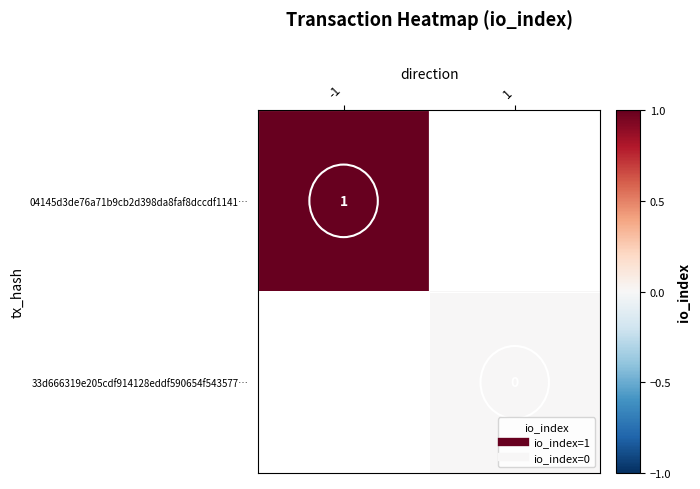

Is the value of 04145d3de76a71b9cb2d398da8faf8dccdf1141… at -1 greater than the value of 33d666319e205cdf914128eddf590654f543577… at 1?

Yes